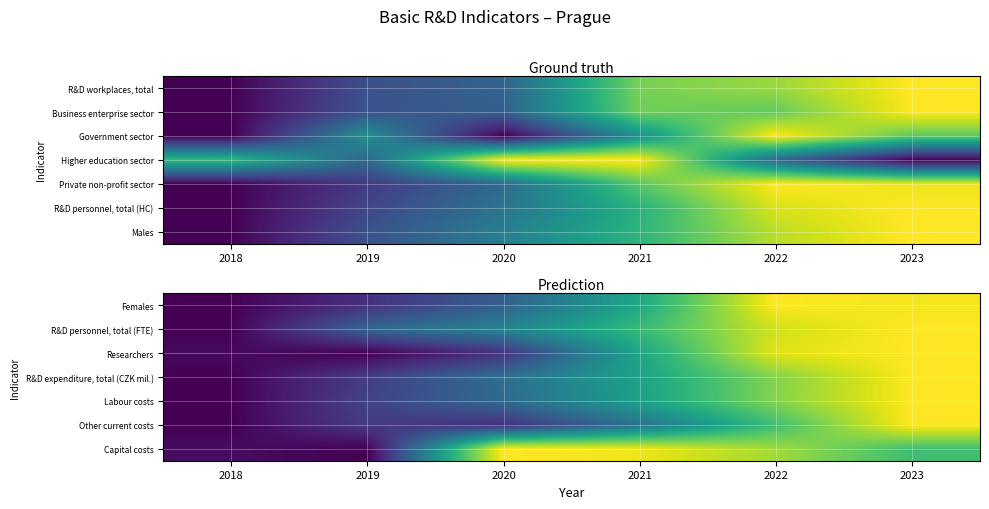

Reading left to right, list all the values displayed in this chart.

Females: 2018=0.0	2019=0.1	2020=0.3	2021=0.6	2022=1.0	2023=1.0
R&D personnel, total (FTE): 2018=0.0	2019=0.3	2020=0.5	2021=0.7	2022=0.9	2023=1.0
Researchers: 2018=0.0	2019=0.0	2020=0.1	2021=0.6	2022=1.0	2023=1.0
R&D expenditure, total (CZK mil.): 2018=0.0	2019=0.2	2020=0.4	2021=0.6	2022=0.8	2023=1.0
Labour costs: 2018=0.0	2019=0.2	2020=0.3	2021=0.6	2022=0.8	2023=1.0
Other current costs: 2018=0.0	2019=0.2	2020=0.1	2021=0.4	2022=0.7	2023=1.0
Capital costs: 2018=0.0	2019=0.0	2020=1.0	2021=1.0	2022=0.9	2023=0.7